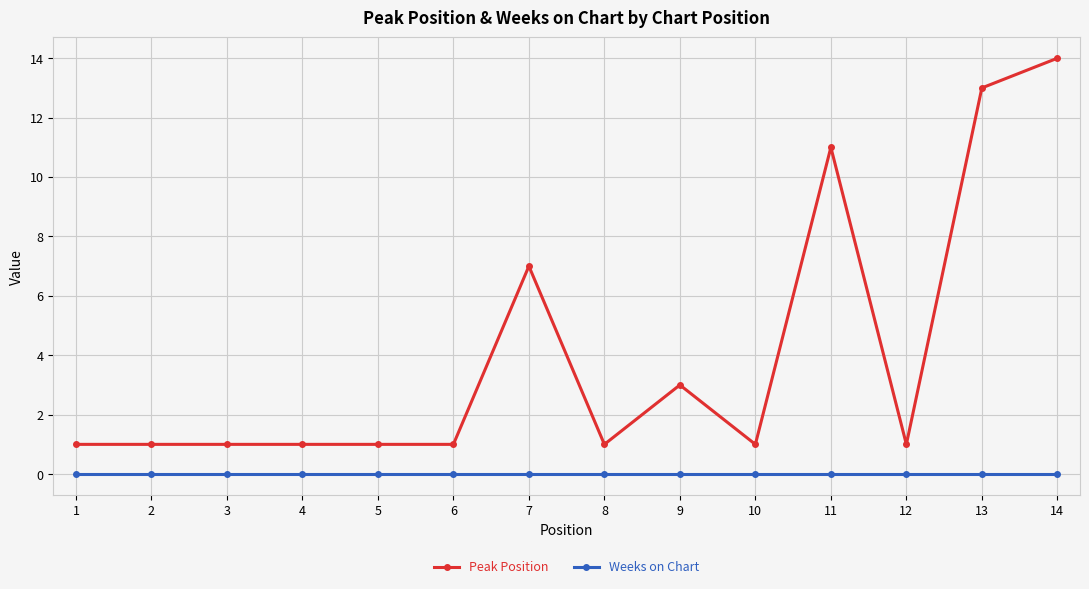

The Peak Position series shows 13 at 13. True or false?

True